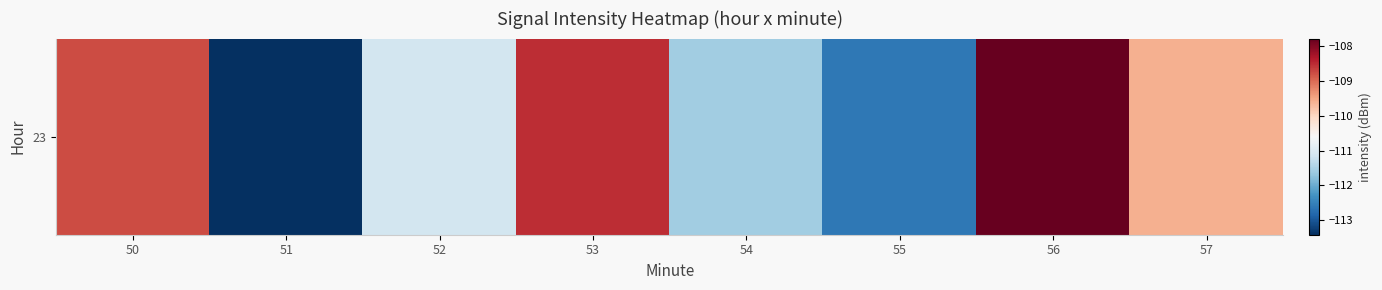

What is the difference between the values at 50 and 55?

3.8